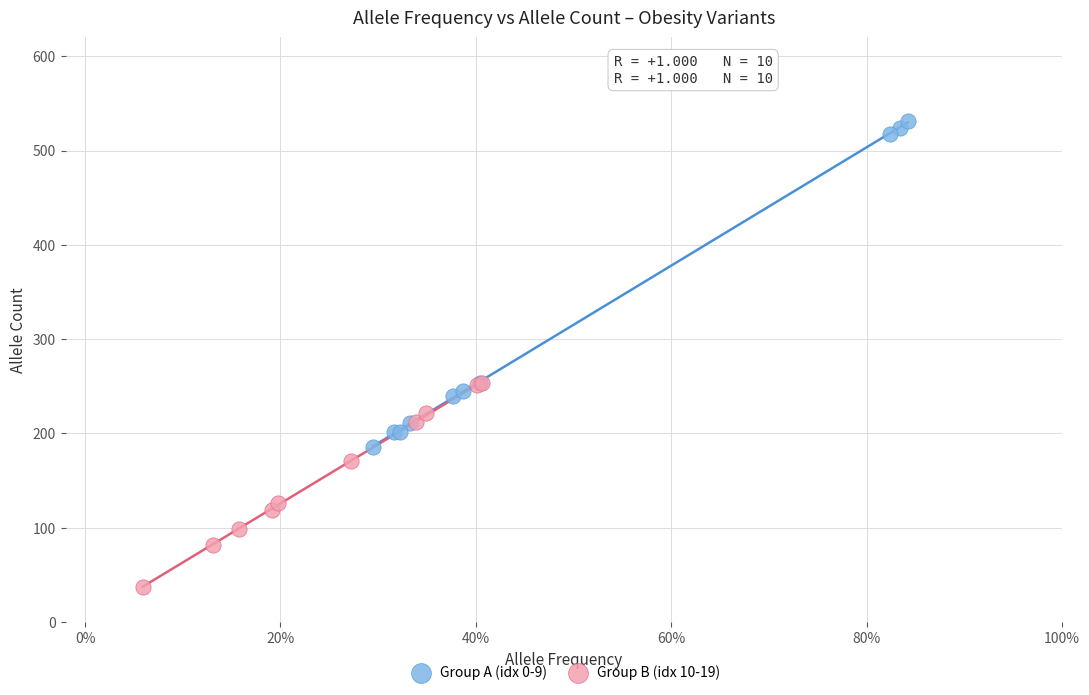

Which series has the widest spread of Y values?

Group A (idx 0-9)